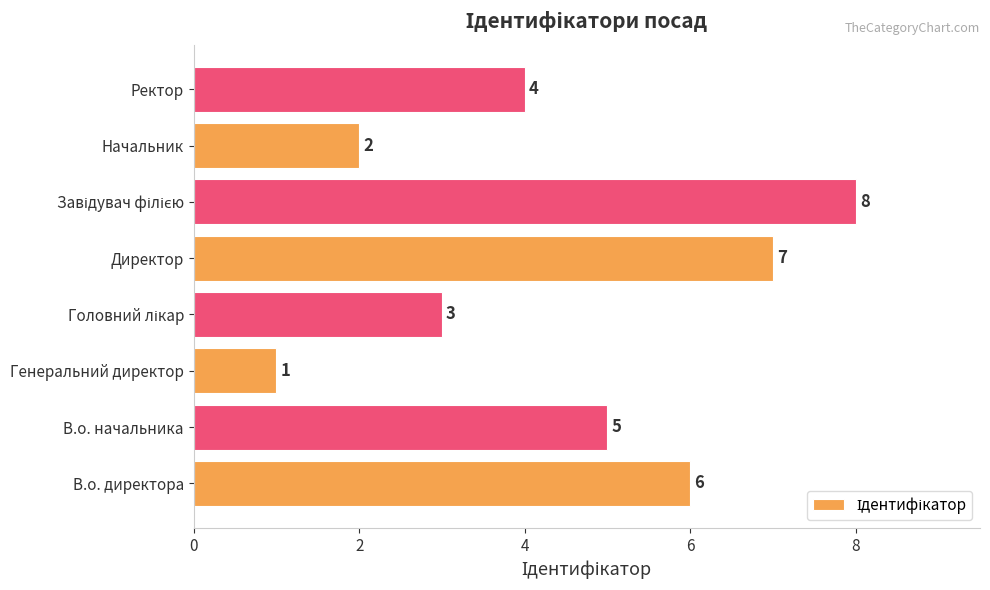

Reading top to bottom, what are all the values shown in this chart?

4	2	8	7	3	1	5	6